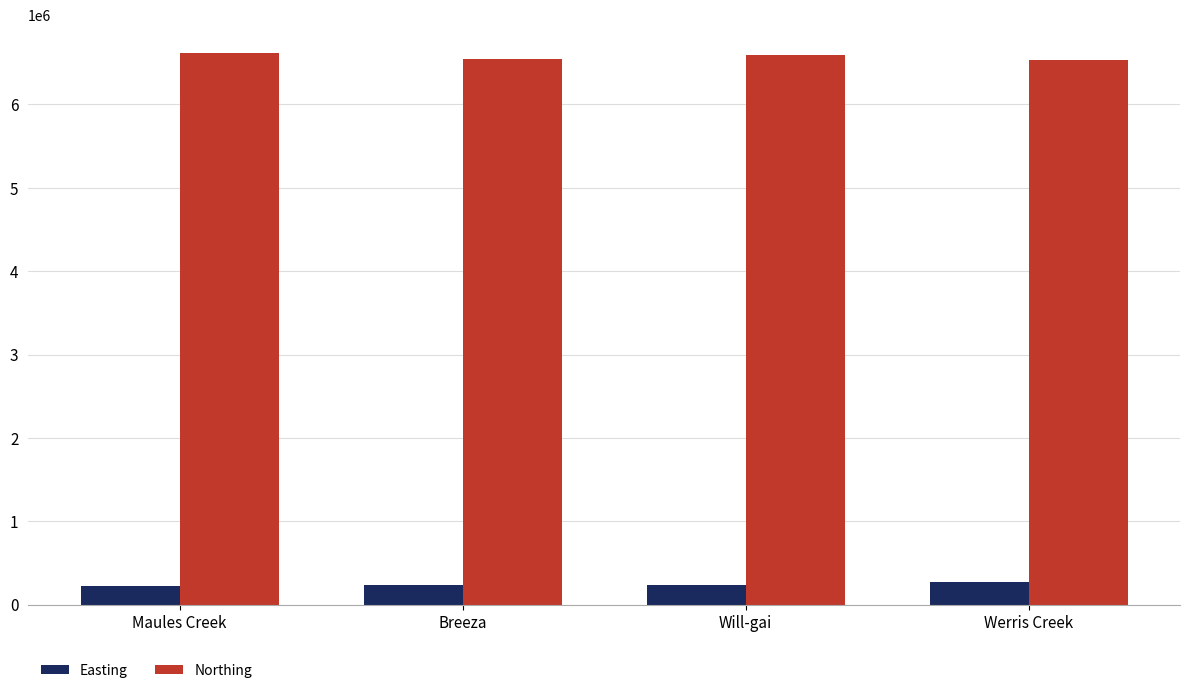

How many values in the Easting series are below 237993?

2